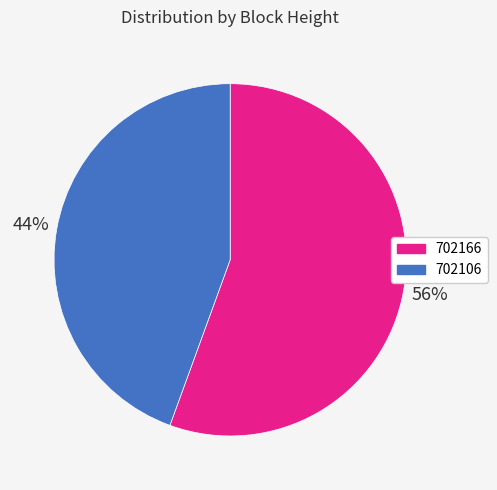

To the nearest percent, what portion does 702166 represent?

56%